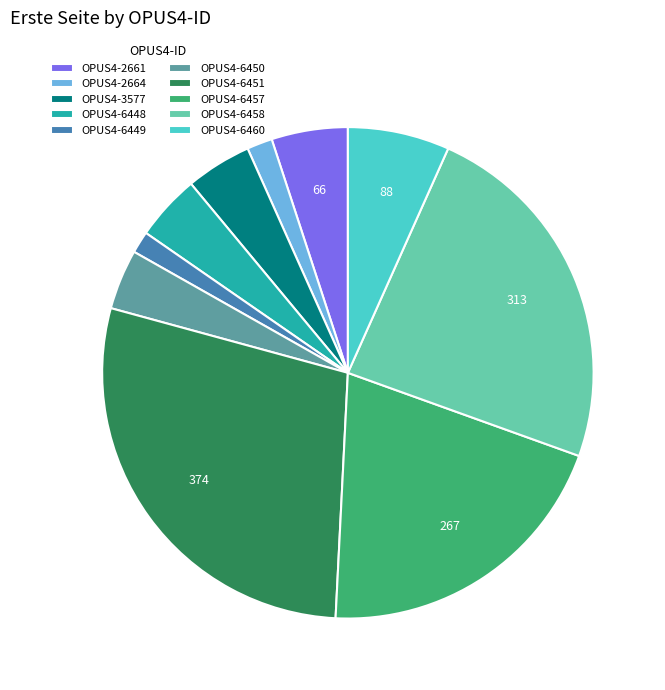

Does any single category account for the majority?

No